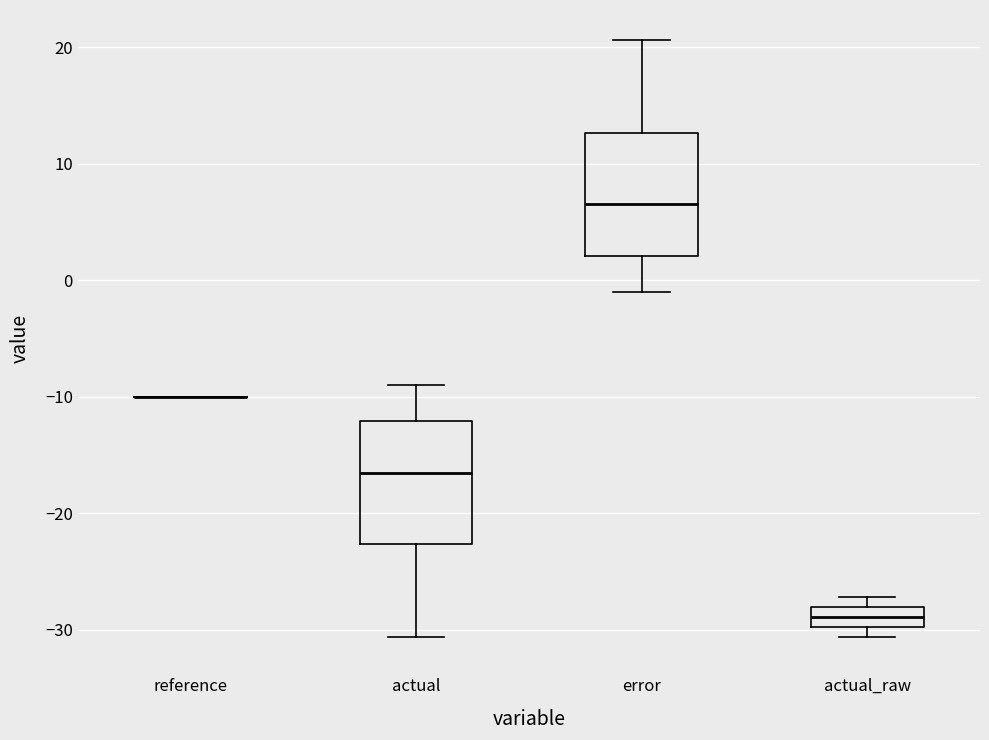

Reading left to right, read every box against the y-axis: the position of its median line, the range the box covers, and the ends of its whiskers. The values are not printed on the chart, so give them approximately, as read against the axis.

reference: box collapsed to a line at -10, whiskers -10 to -10
actual: median -17, box -23 to -12, whiskers -31 to -9
error: median 7, box 2 to 13, whiskers -1 to 21
actual_raw: median -29, box -30 to -28, whiskers -31 to -27